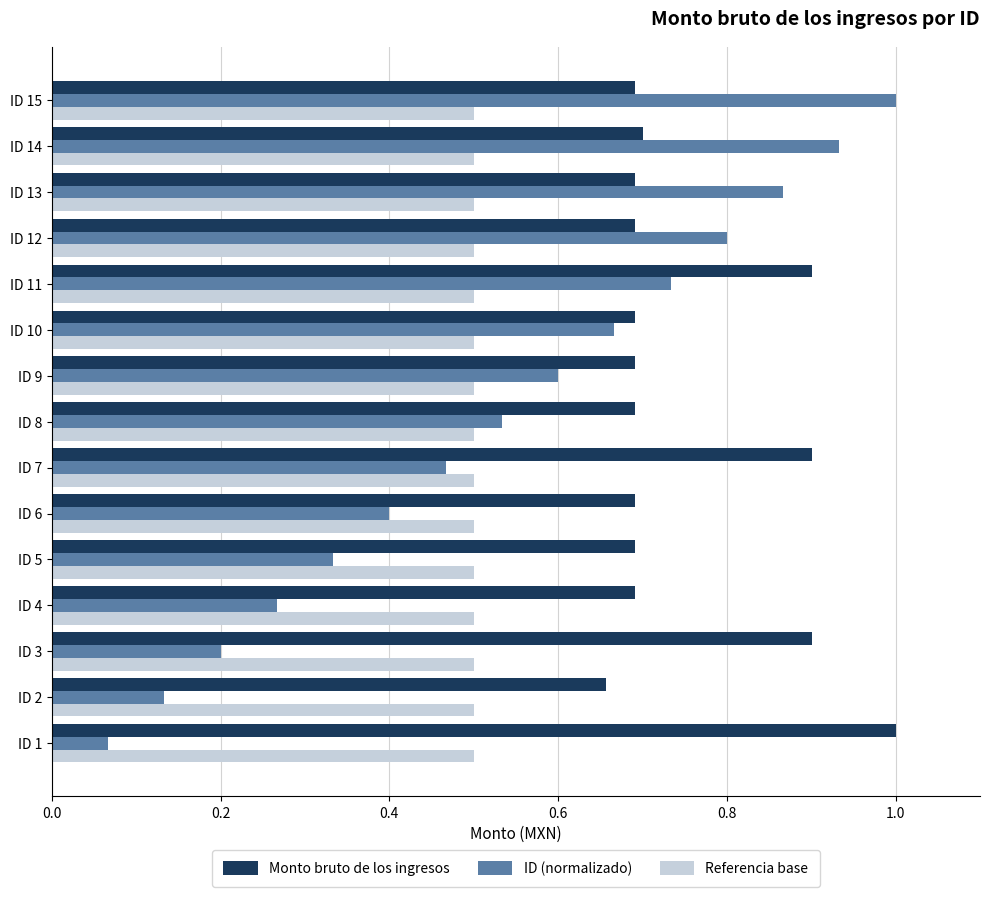

How many categories are shown in the chart?

15